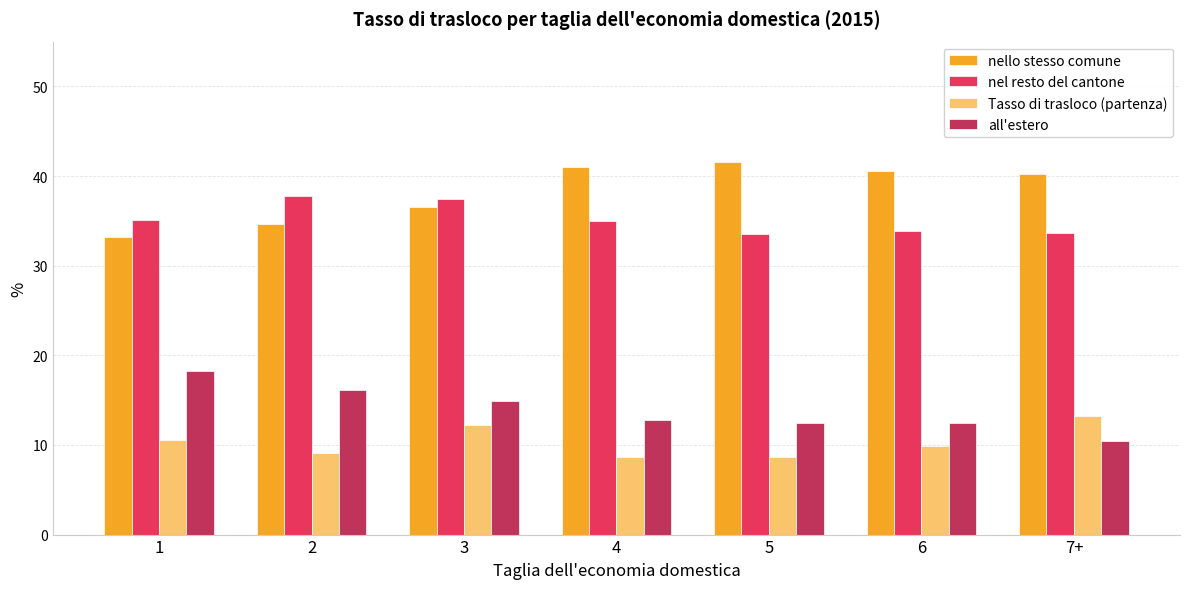

What is the spread (max minus min) of values at 5?

32.9